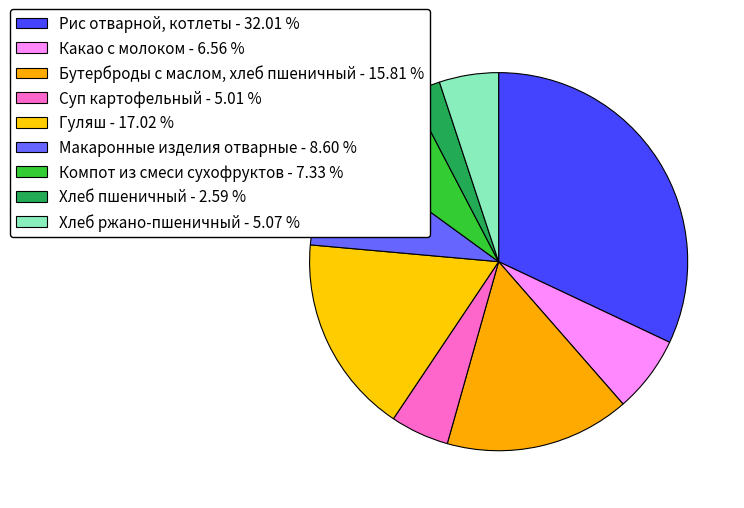

Does Хлеб ржано-пшеничный represent more than half of the total?

No